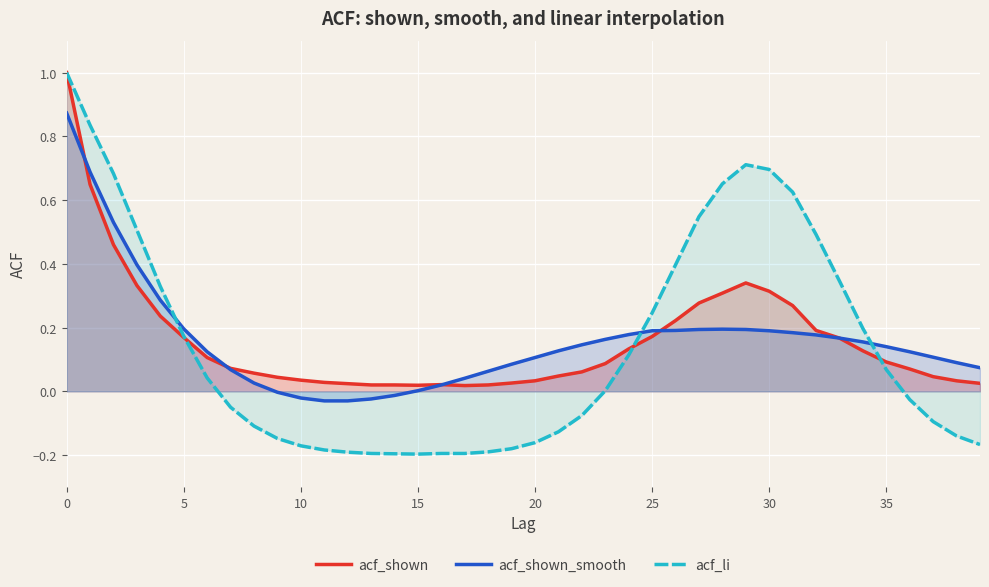

How many values in acf_li are below zero?

20